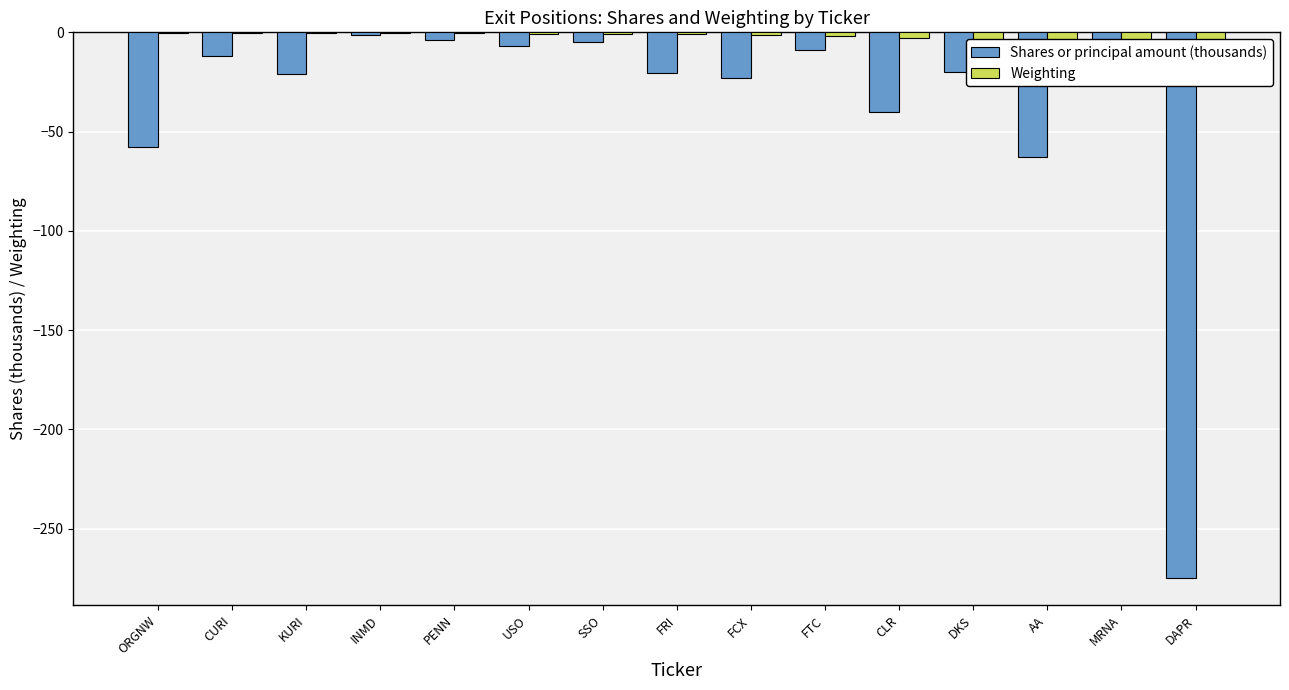

At which category does the chart reach its minimum across all series?

DAPR